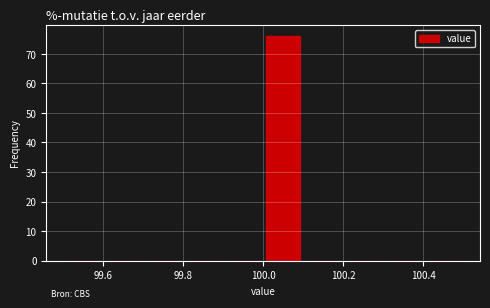

Reading left to right, transcribe this chart: for each bar, give the range it covers on the x-axis and its height. The values are not printed on the chart, so give them approximately, as read against the axis.

99.5 to 99.6: 0
99.6 to 99.7: 0
99.7 to 99.8: 0
99.8 to 99.9: 0
99.9 to 100.0: 0
100.0 to 100.1: 76
100.1 to 100.2: 0
100.2 to 100.3: 0
100.3 to 100.4: 0
100.4 to 100.5: 0